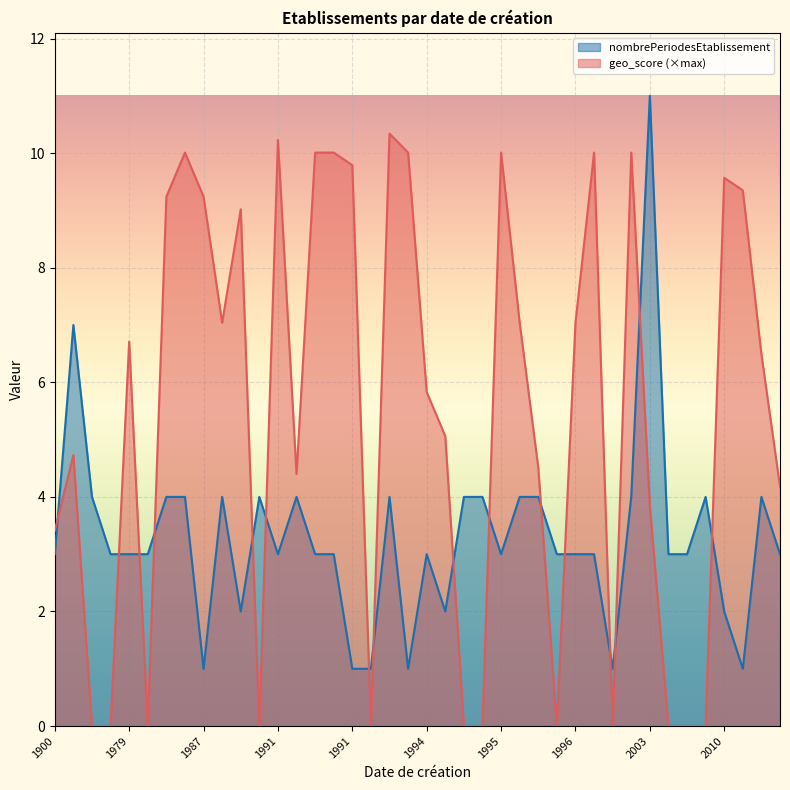

What are all the series names shown in the legend?

nombrePeriodesEtablissement, geo_score (×max)